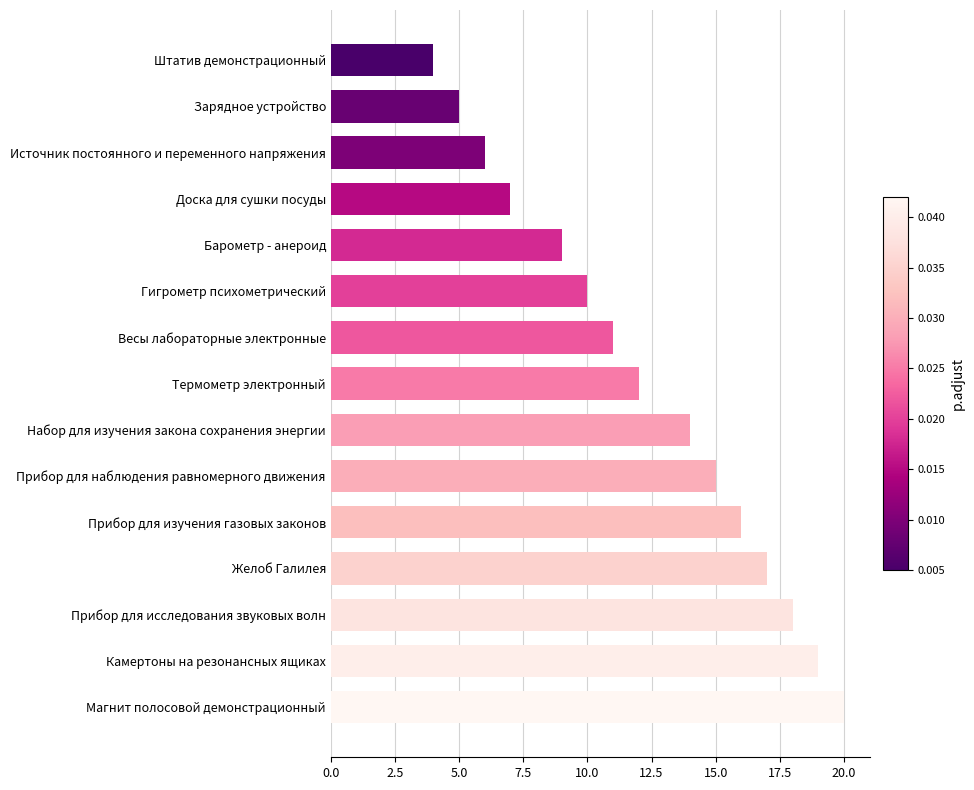

True or false: the data shows 7 at Доска для сушки посуды.

True